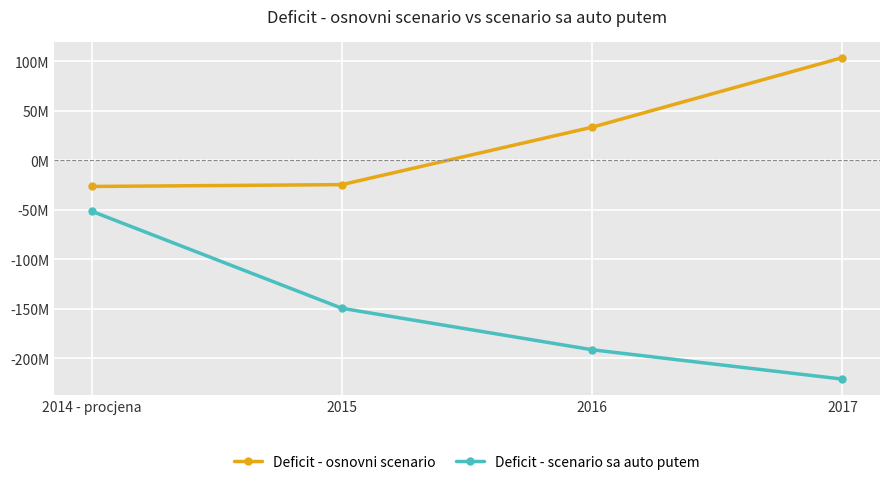

Rank the series by their average value, from highest to lowest.

Deficit - osnovni scenario, Deficit - scenario sa auto putem